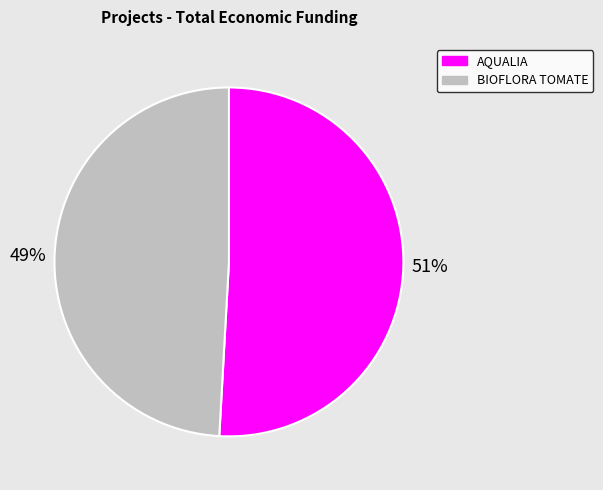

How many segments does this pie chart have?

2